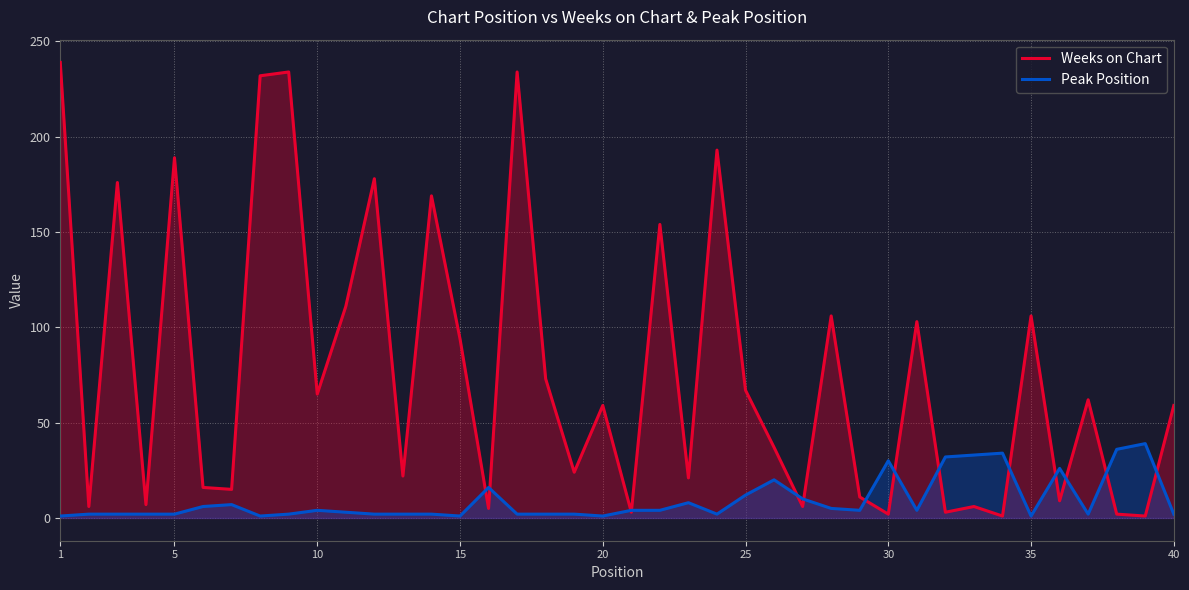

Which series has the widest spread of values?

Weeks on Chart